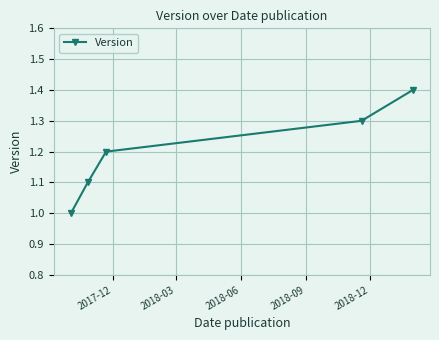

True or false: there are more than 0 points higher than both neighbors.

False